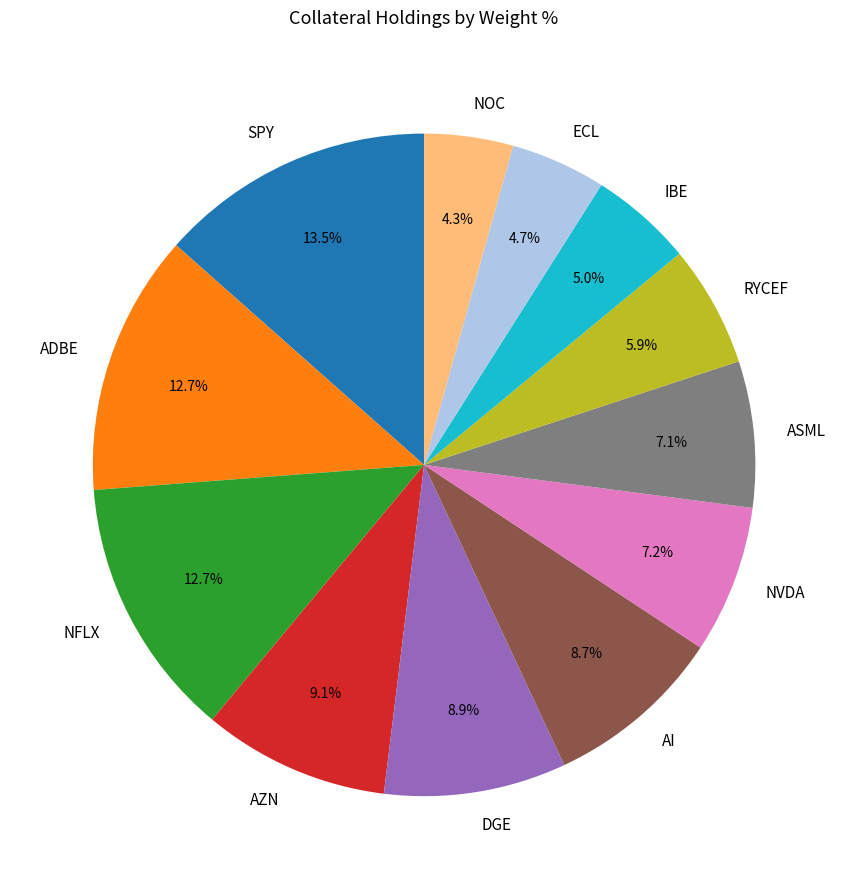

Approximately how many times larger is the value at ASML compared to AI?

0.8